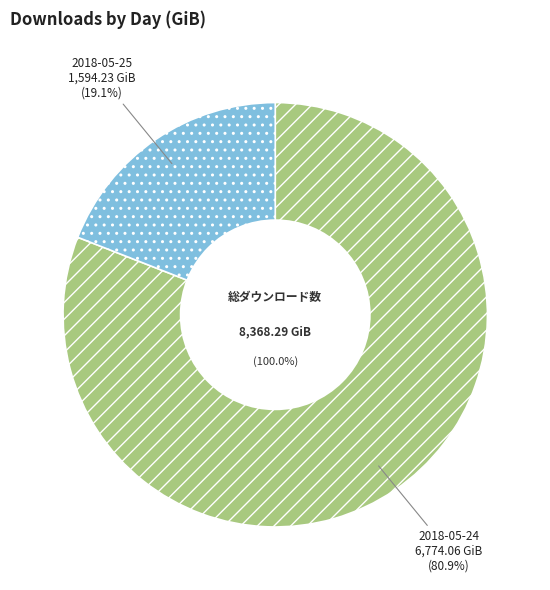

What percentage is the 2018-05-24 slice, to the nearest percent?

81%